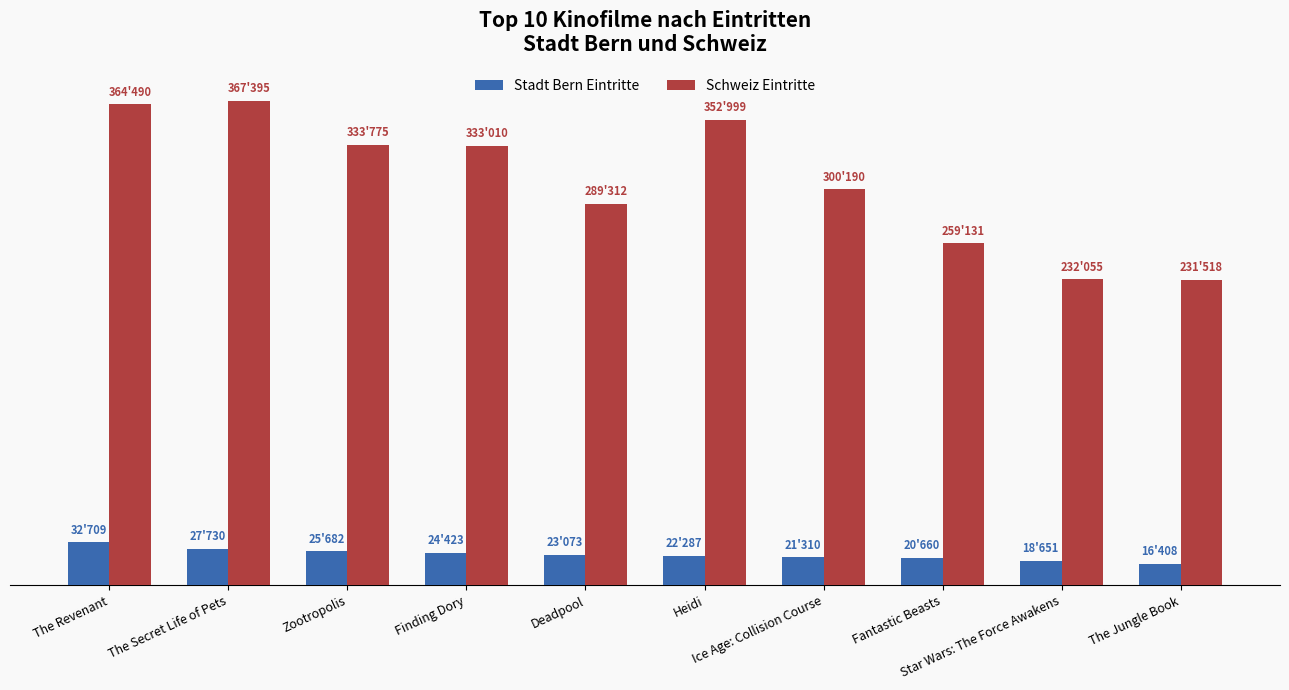

What is the label of the 6th bar from the left?

Heidi